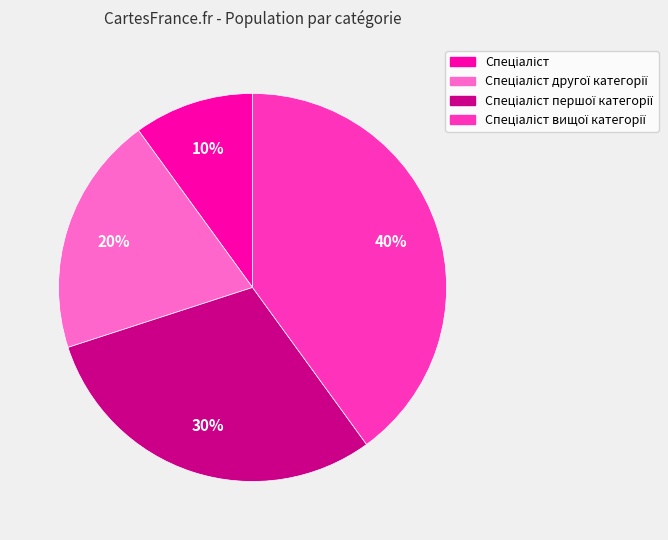

To the nearest percent, what is the average slice percentage?

25%